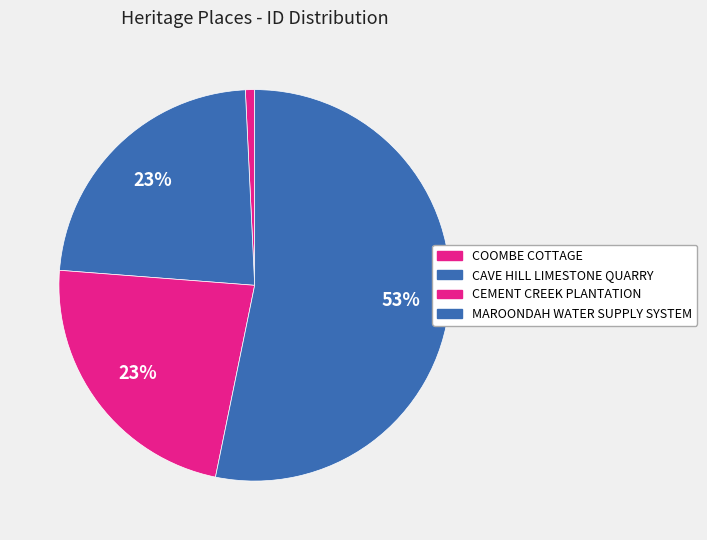

Count the number of slices in the pie.

4